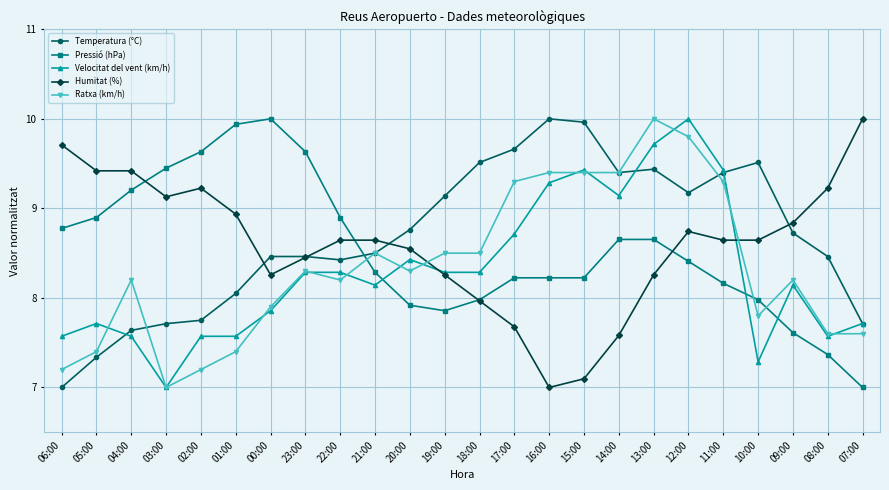

Does the chart have visible grid lines?

Yes